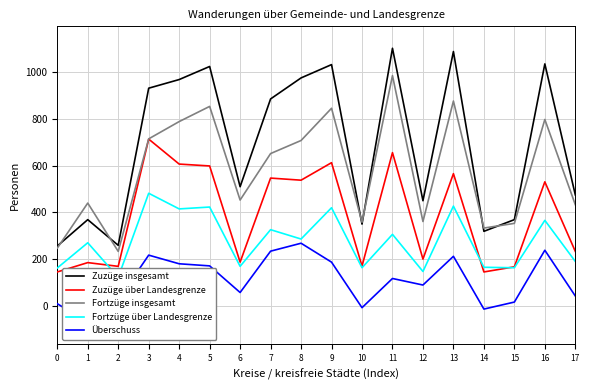

True or false: Zuzüge insgesamt and Überschuss intersect in this chart.

False